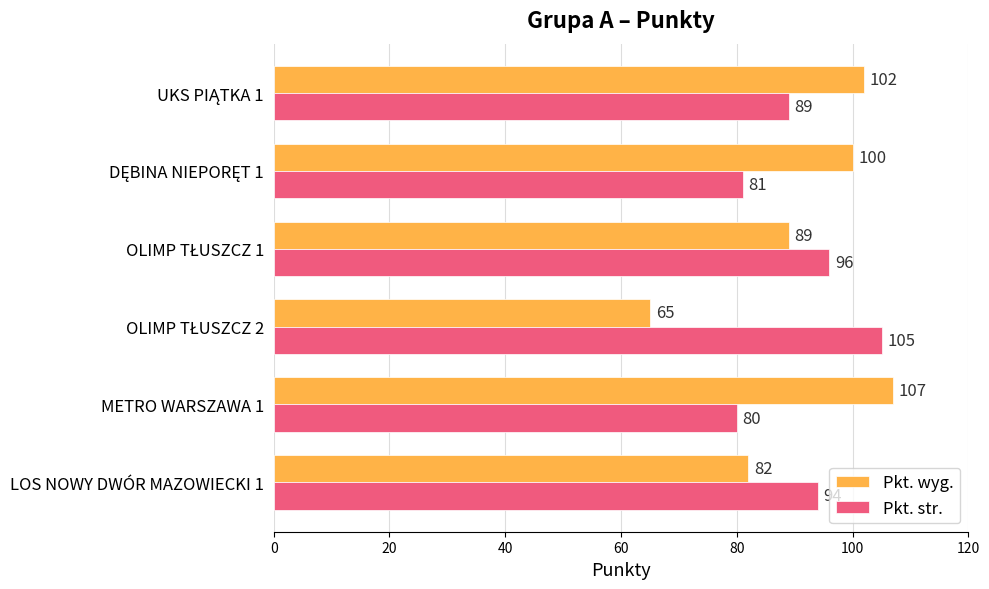

Is it true that Pkt. wyg. equals 107 at METRO WARSZAWA 1?

True